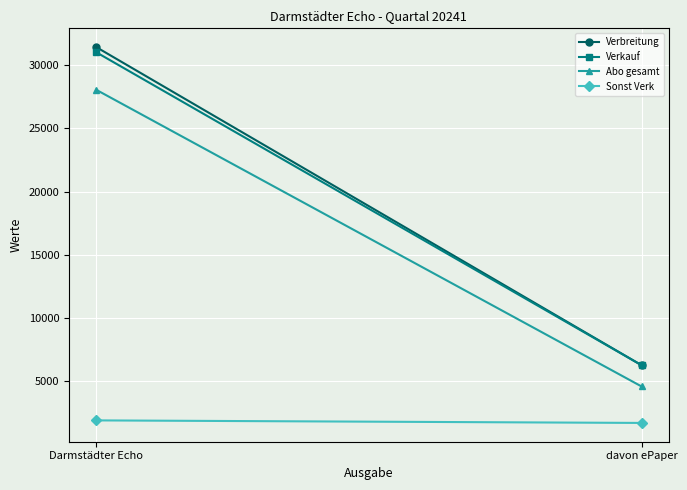

How many lines are shown in the chart?

4